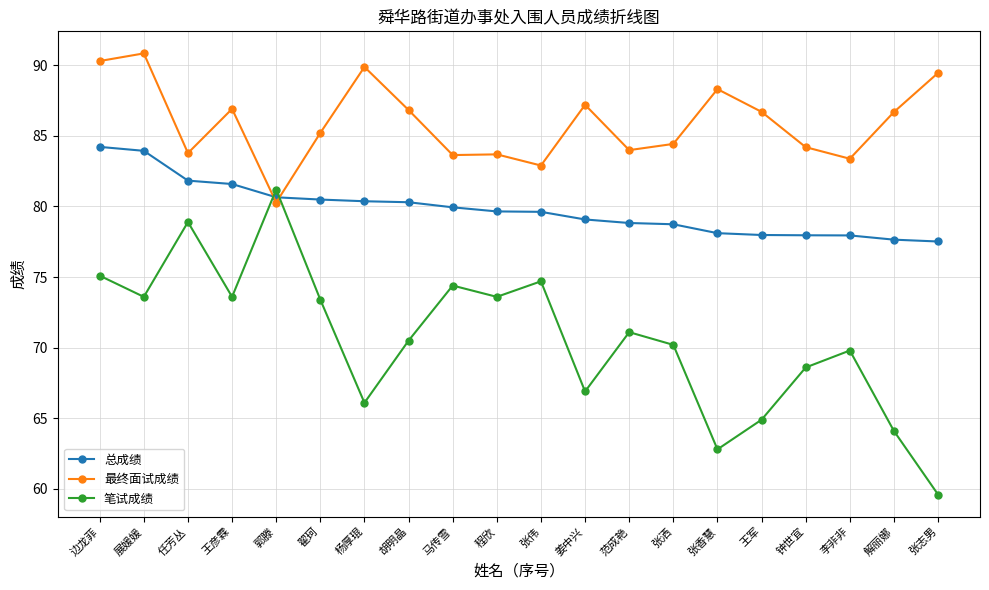

How many lines are shown in the chart?

3